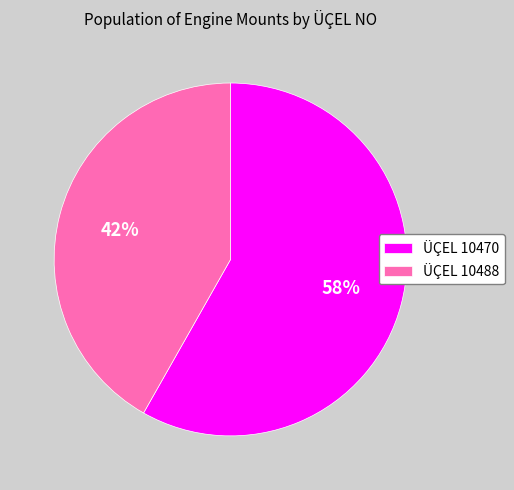

Approximately how many times larger is the value at ÜÇEL 10470 compared to ÜÇEL 10488?

1.4